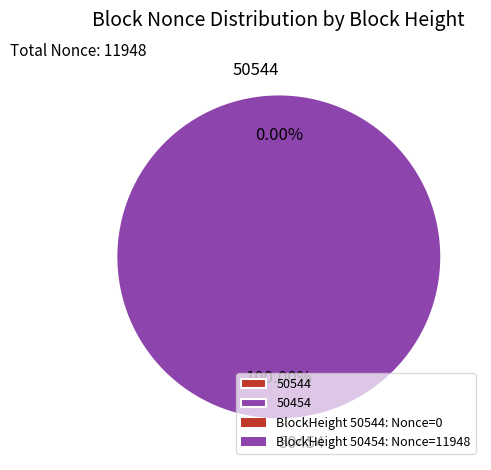

Does 50454 account for over 50% of the chart?

Yes